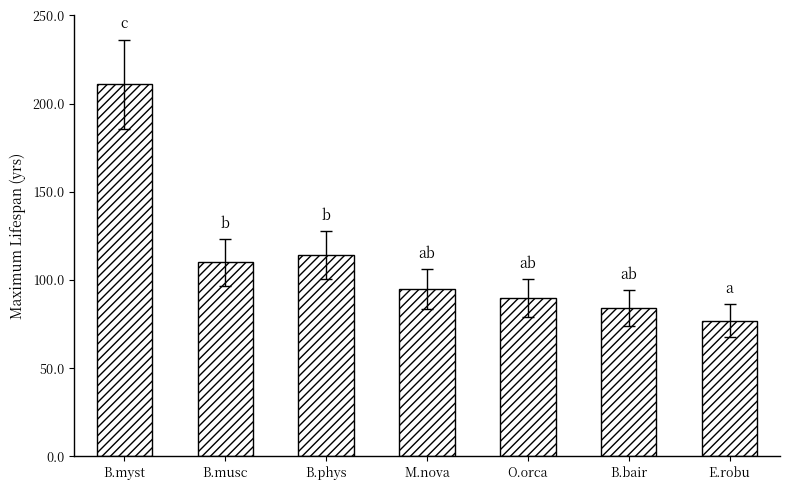

What is the average value?

112